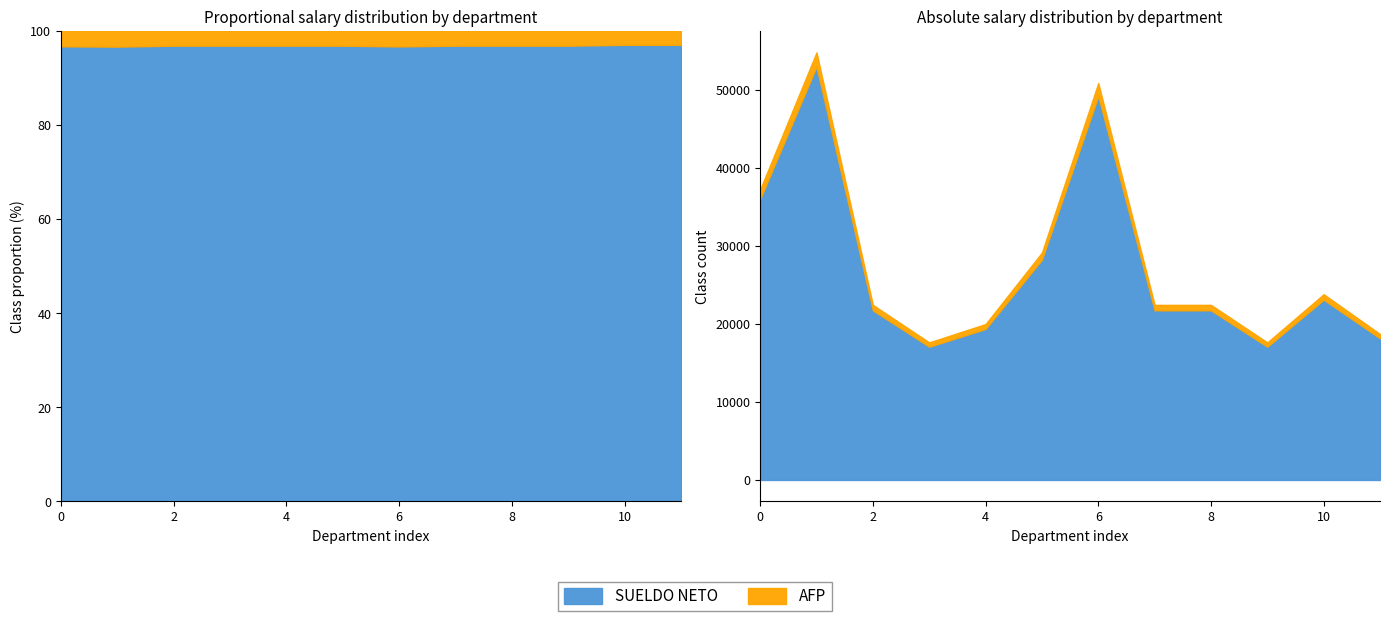

What is the total value across all series at 10?

23802.2